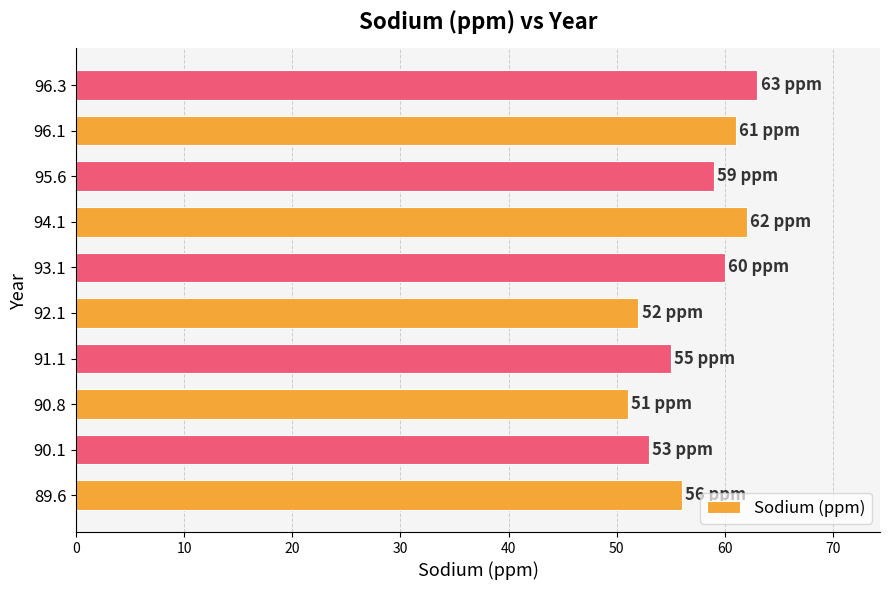

The value at 96.1 is 42. True or false?

False